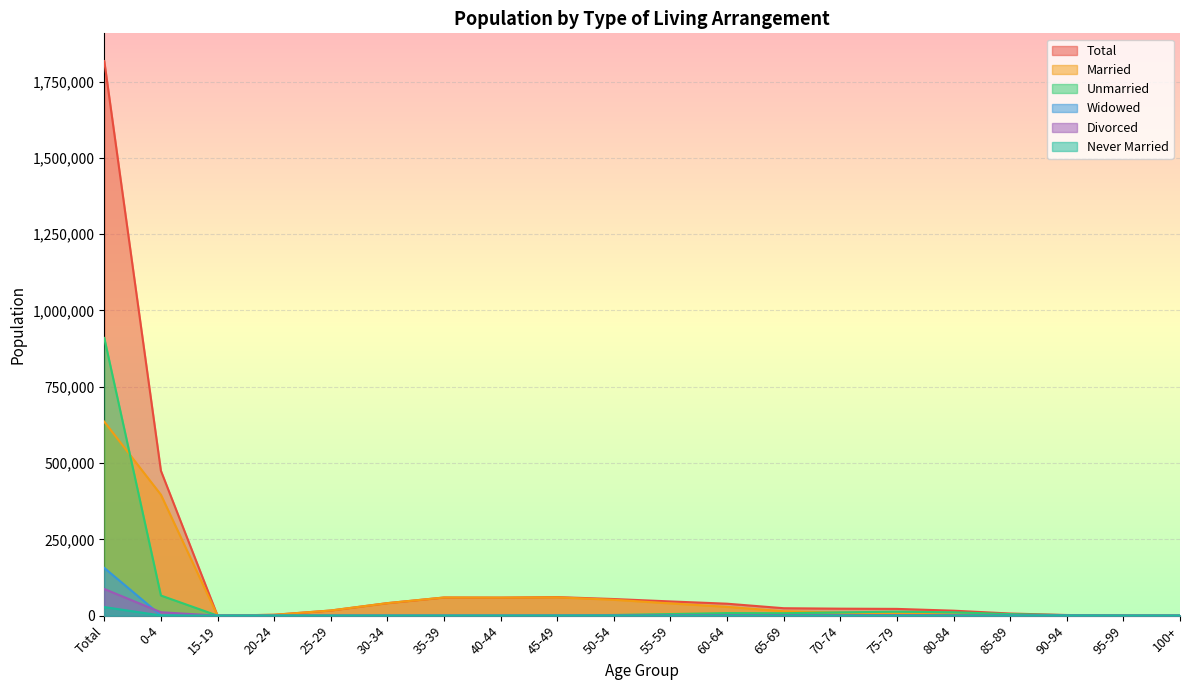

Rank the series by their maximum value, from lowest to highest.

Never Married, Divorced, Widowed, Married, Unmarried, Total